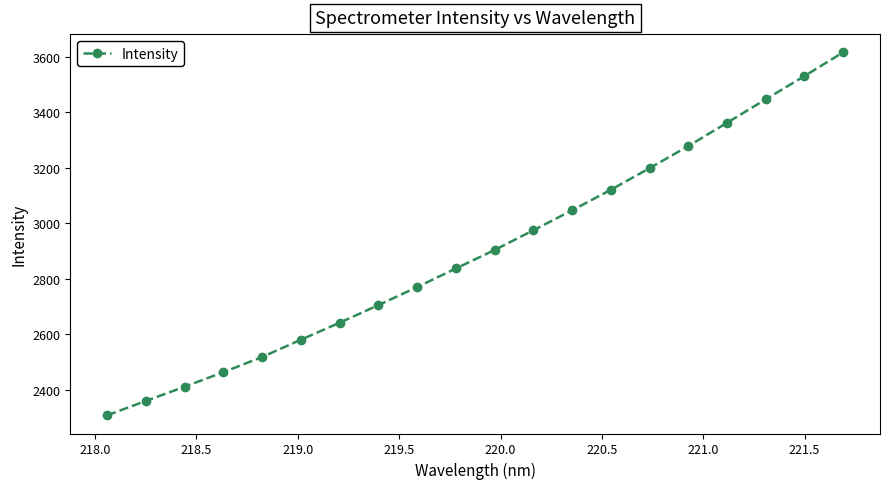

What is the average value?

2903.6